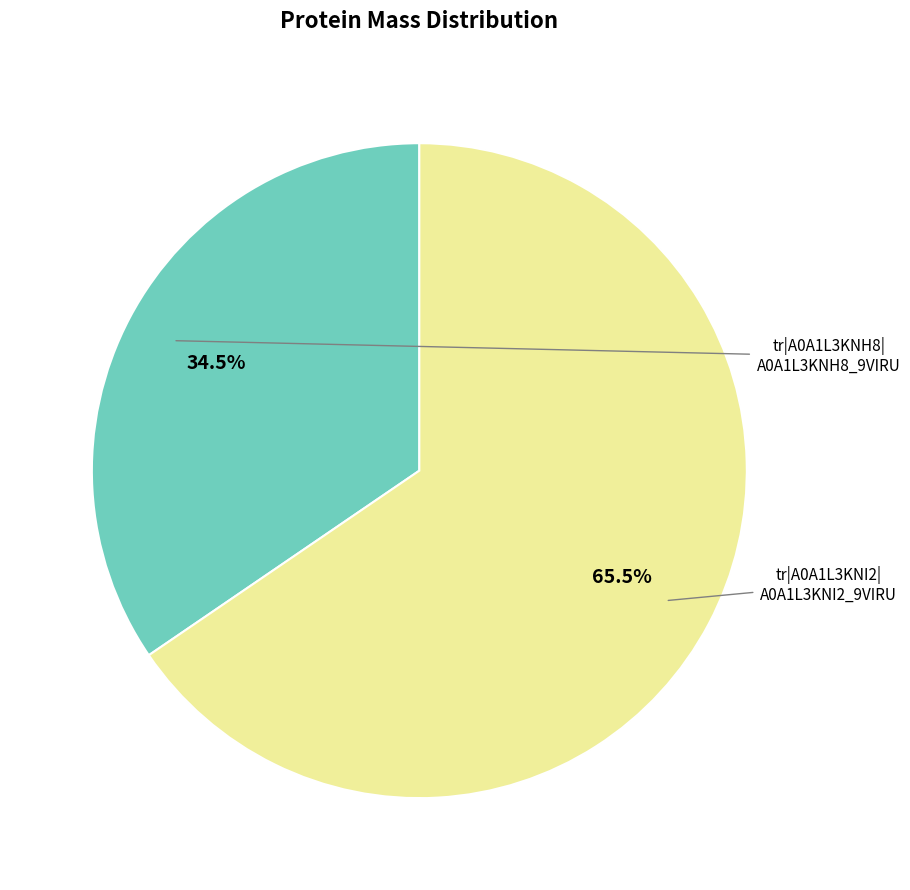

Is there a majority slice in this chart?

Yes